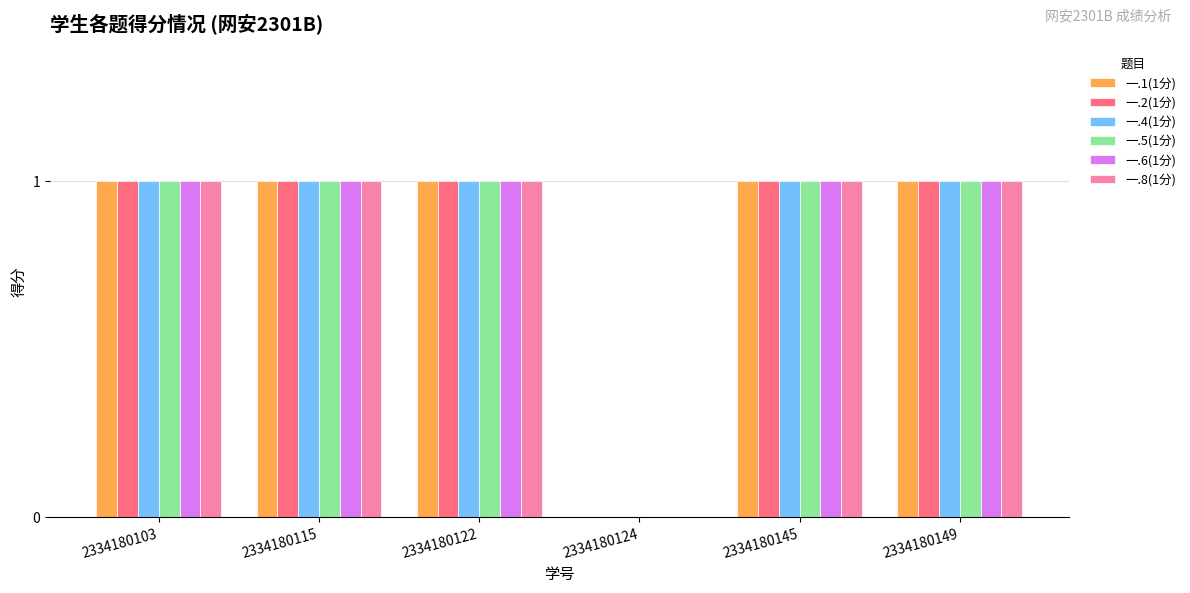

What is the difference between the 一.2(1分) values at 2334180124 and 2334180145?

1